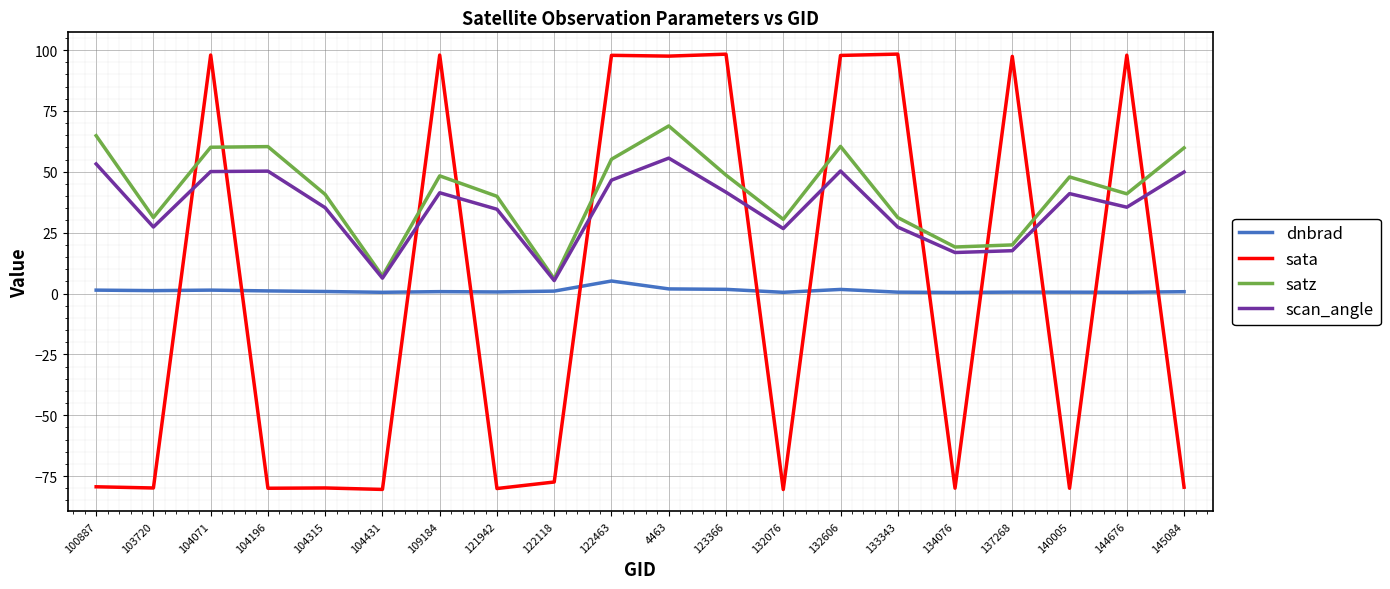

After their last crossing, which series has the higher values: scan_angle or sata?

scan_angle